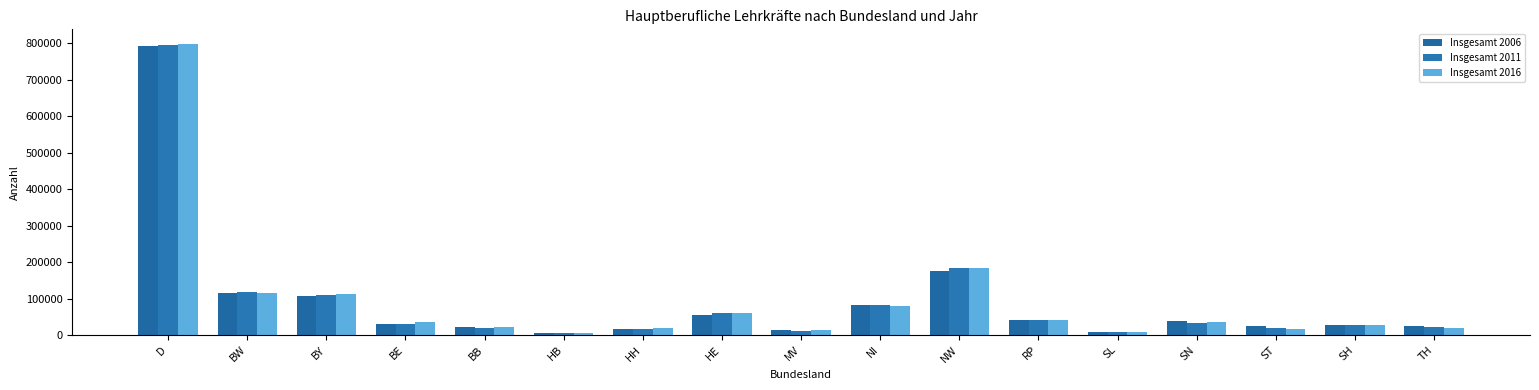

What is the difference between the highest and lowest values at HE?

4753